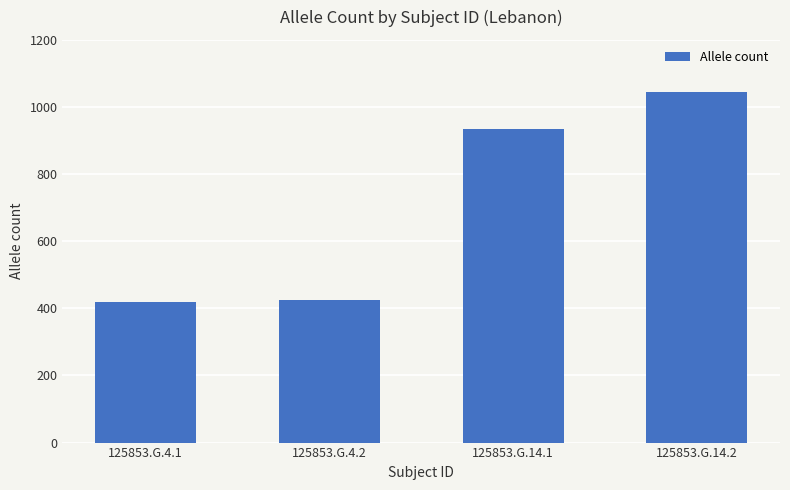

What is the label of the 4th bar from the left?

125853.G.14.2